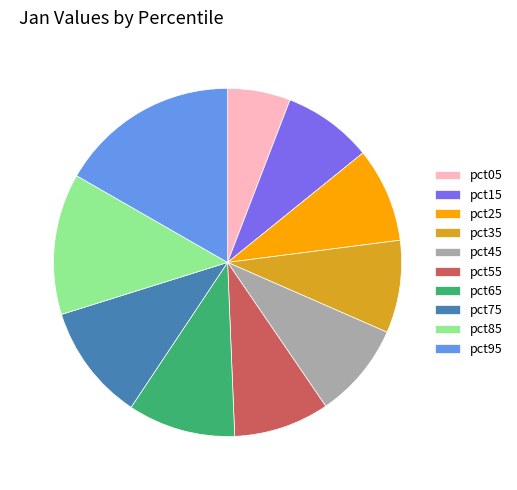

The pct25 slice represents 9% of the pie. True or false?

True